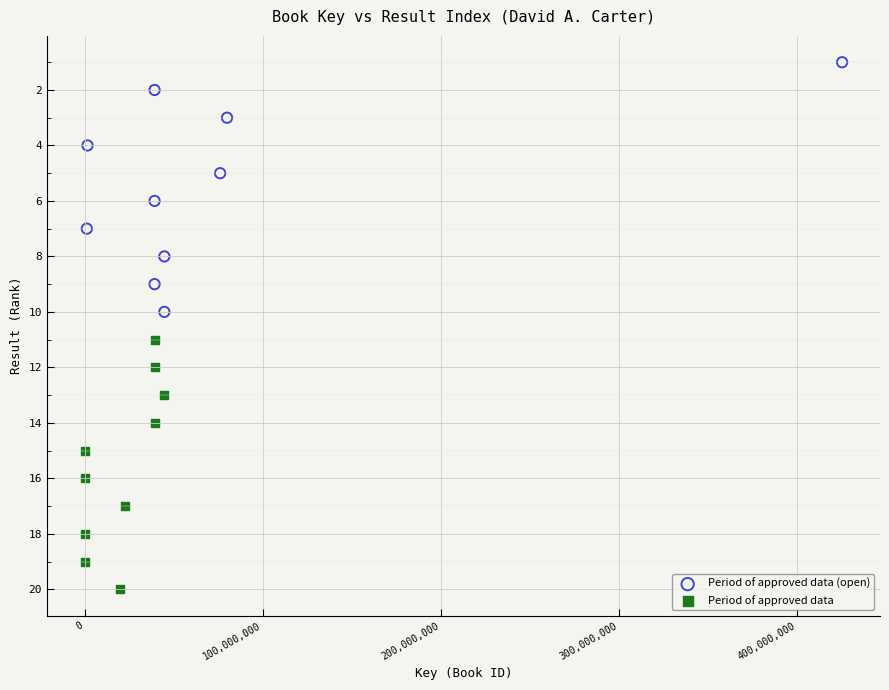

Which series reaches the maximum Y coordinate?

Period of approved data